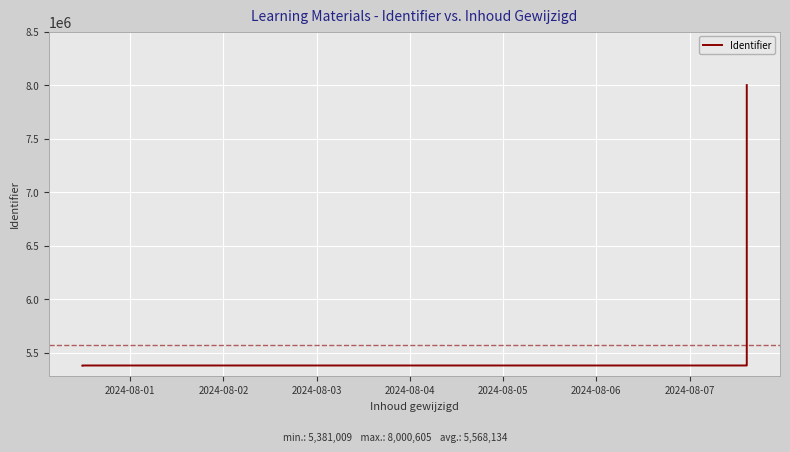

Which label corresponds to the smallest value in the chart?

2024-08-01